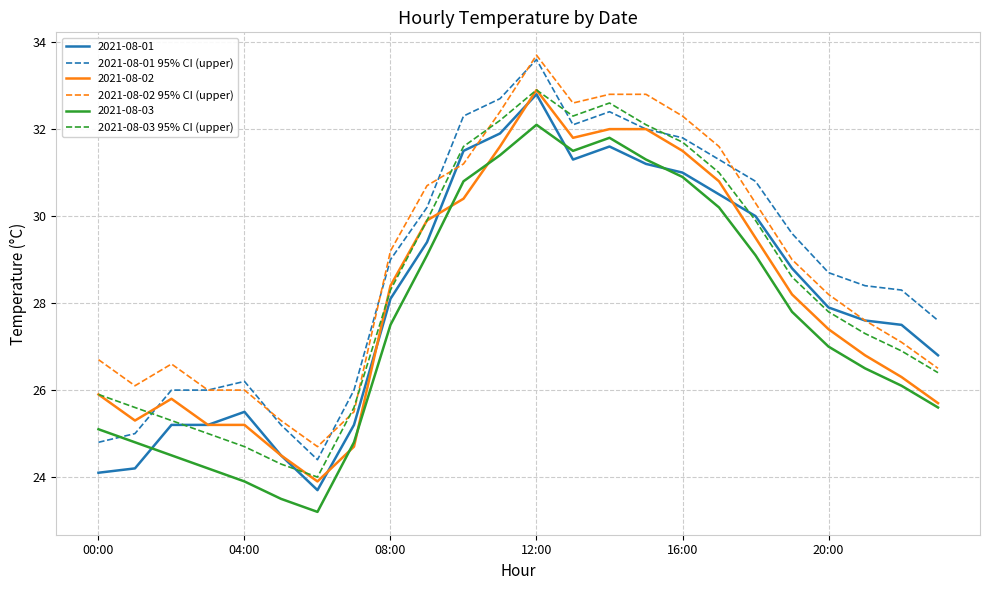

True or false: 2021-08-01 and 2021-08-01 95% CI (upper) cross at least once.

False